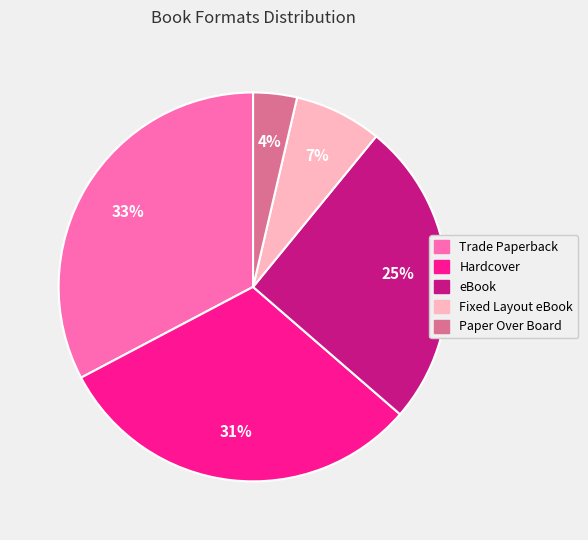

Combined, do Hardcover and Paper Over Board account for over 50%?

No